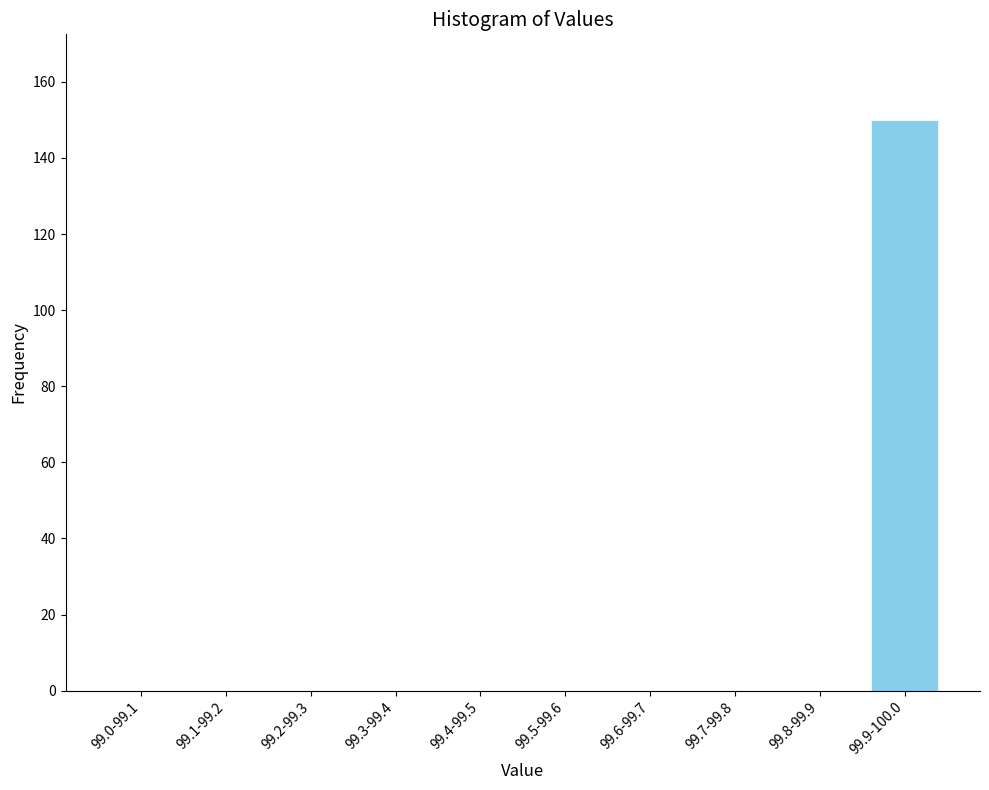

Reading right to left, extract all data points from this chart.

99.9-100.0=150	99.8-99.9=0	99.7-99.8=0	99.6-99.7=0	99.5-99.6=0	99.4-99.5=0	99.3-99.4=0	99.2-99.3=0	99.1-99.2=0	99.0-99.1=0